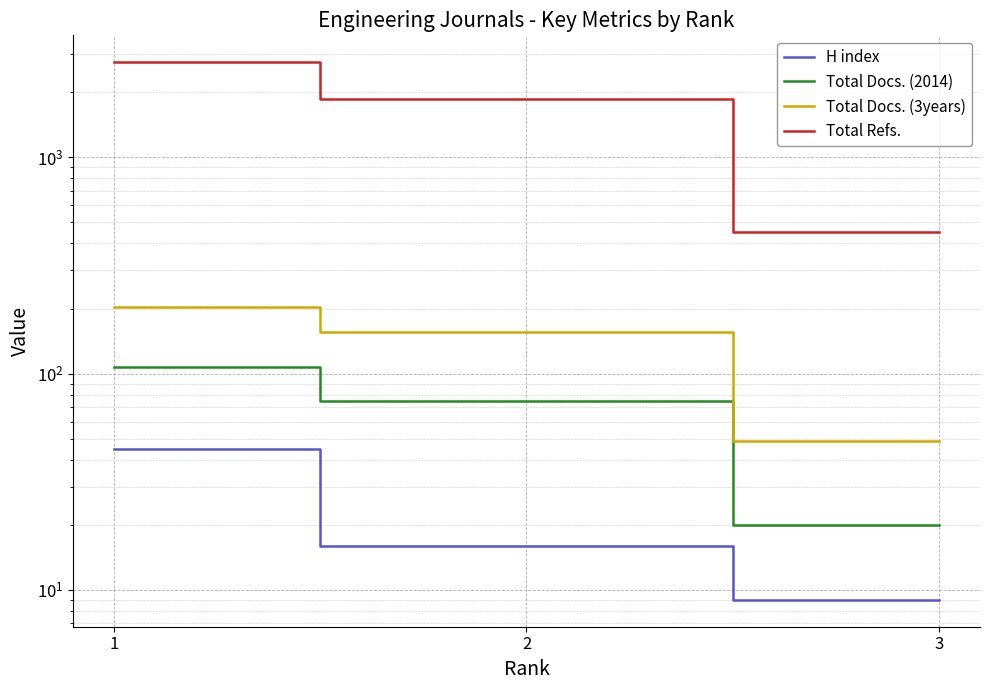

Reading left to right, extract all data points from this chart.

H index: 45	16	9
Total Docs. (2014): 107	75	20
Total Docs. (3years): 203	156	49
Total Refs.: 2754	1853	454